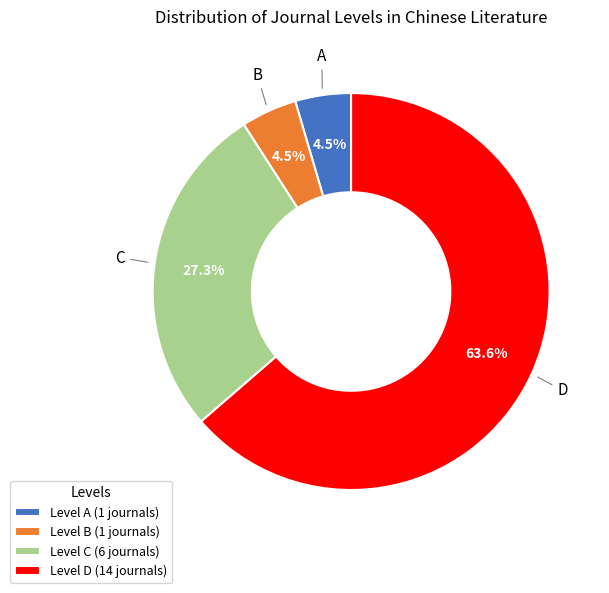

Is there any slice that represents more than half of the pie?

Yes